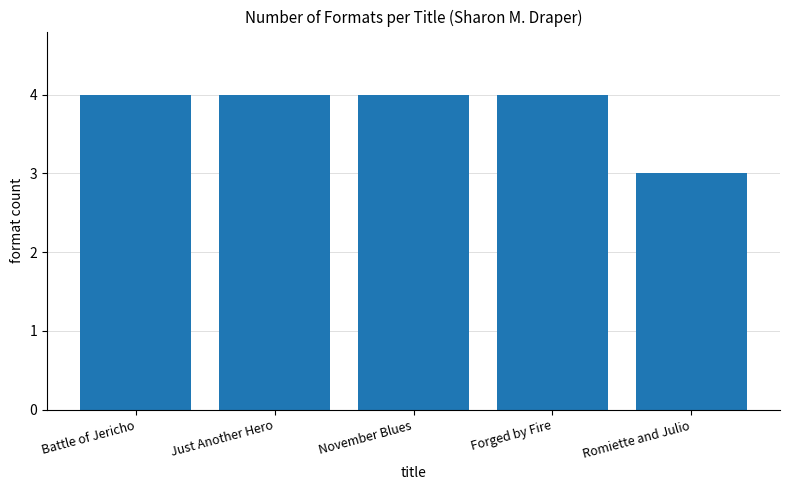

What is the label of the 2nd bar from the left?

Just Another Hero